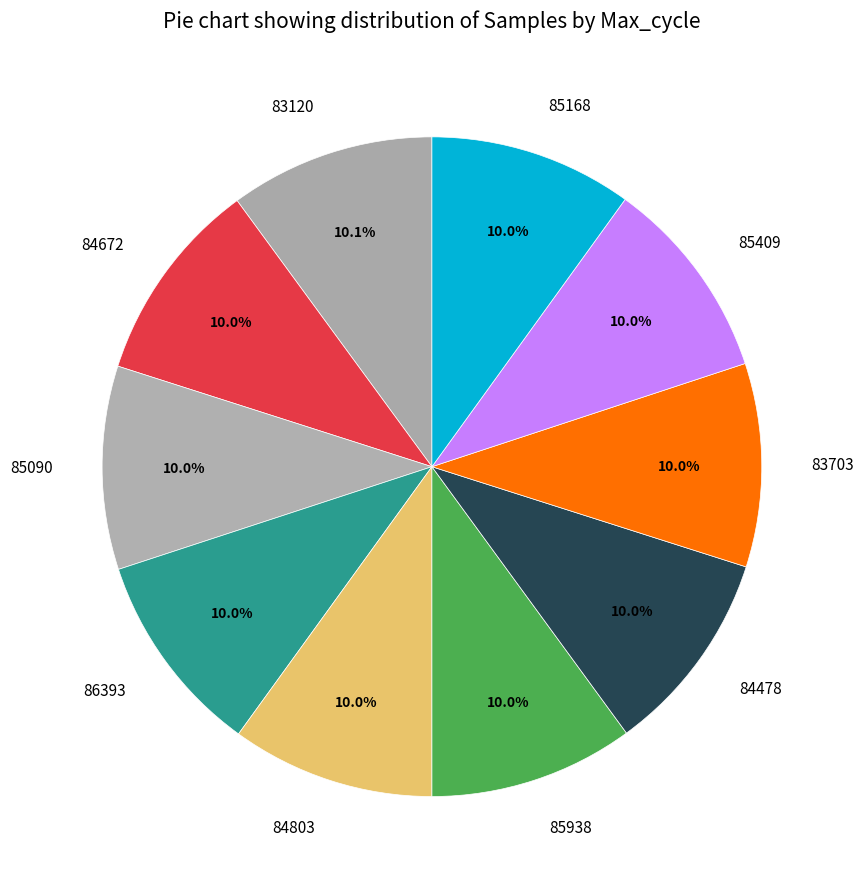

Combined, do 84478 and 83120 account for over 50%?

No